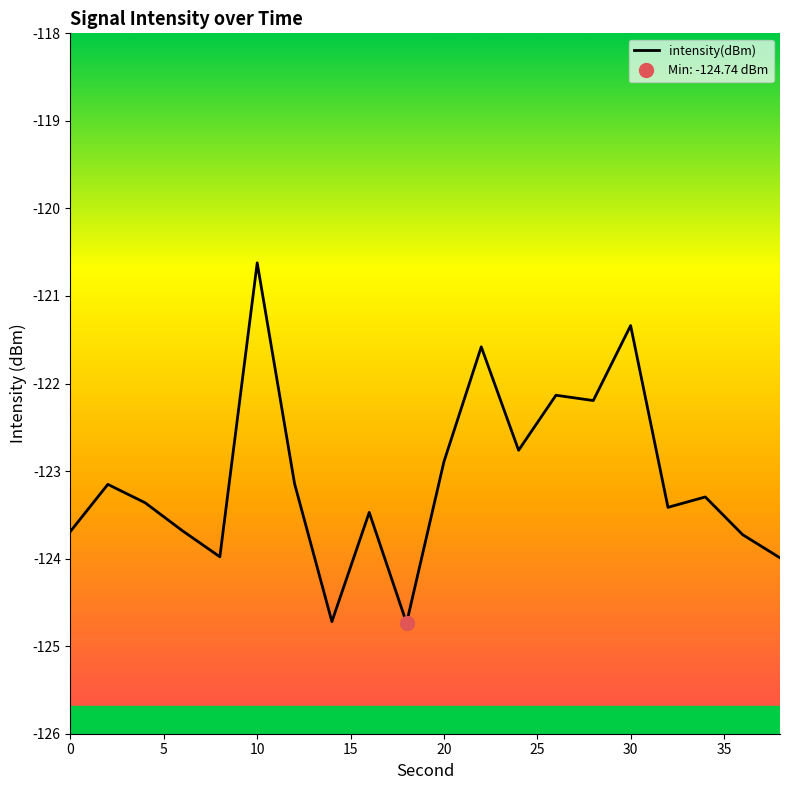

Is this an area chart (filled region under the line)?

No